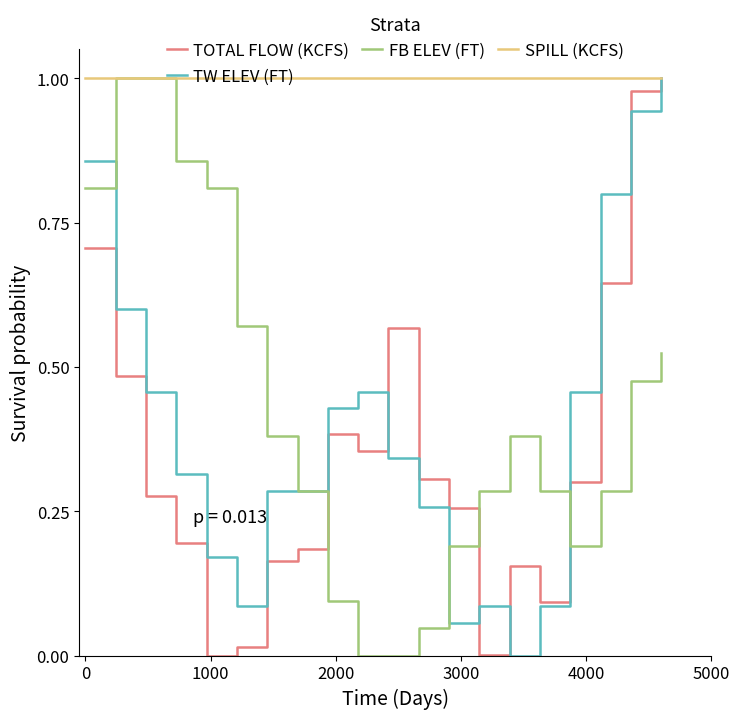

How many intersections are there between TOTAL FLOW (KCFS) and FB ELEV (FT)?

3